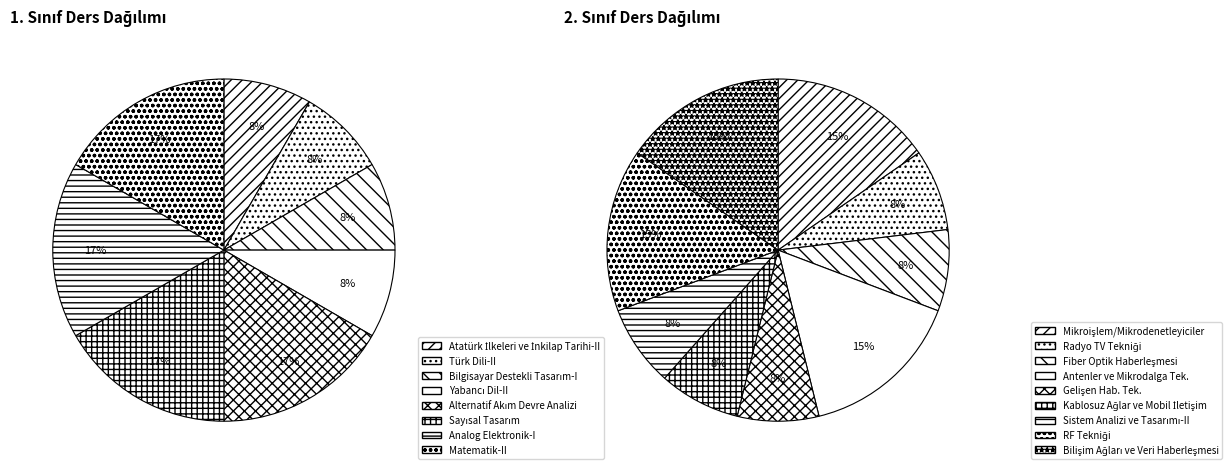

True or false: 0 accounts for 5% of the total.

False